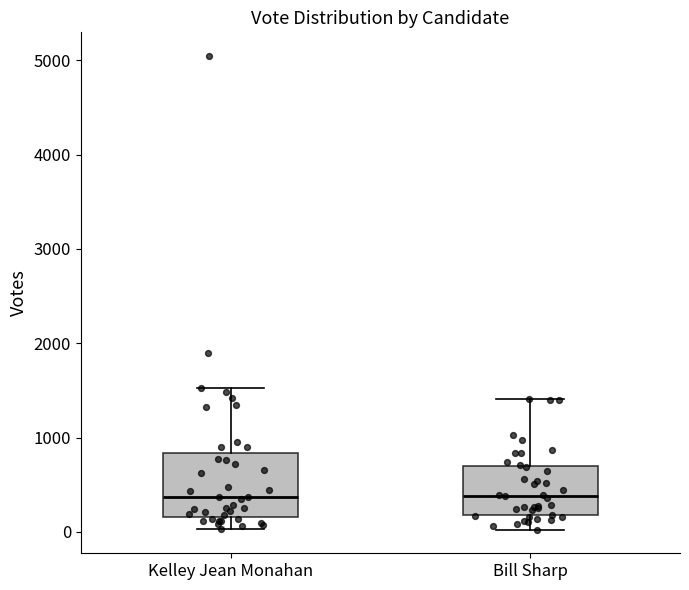

Where is the upper edge of the box for Kelley Jean Monahan on the y-axis? The values are not printed on the chart, so give them approximately, as read against the axis.

800